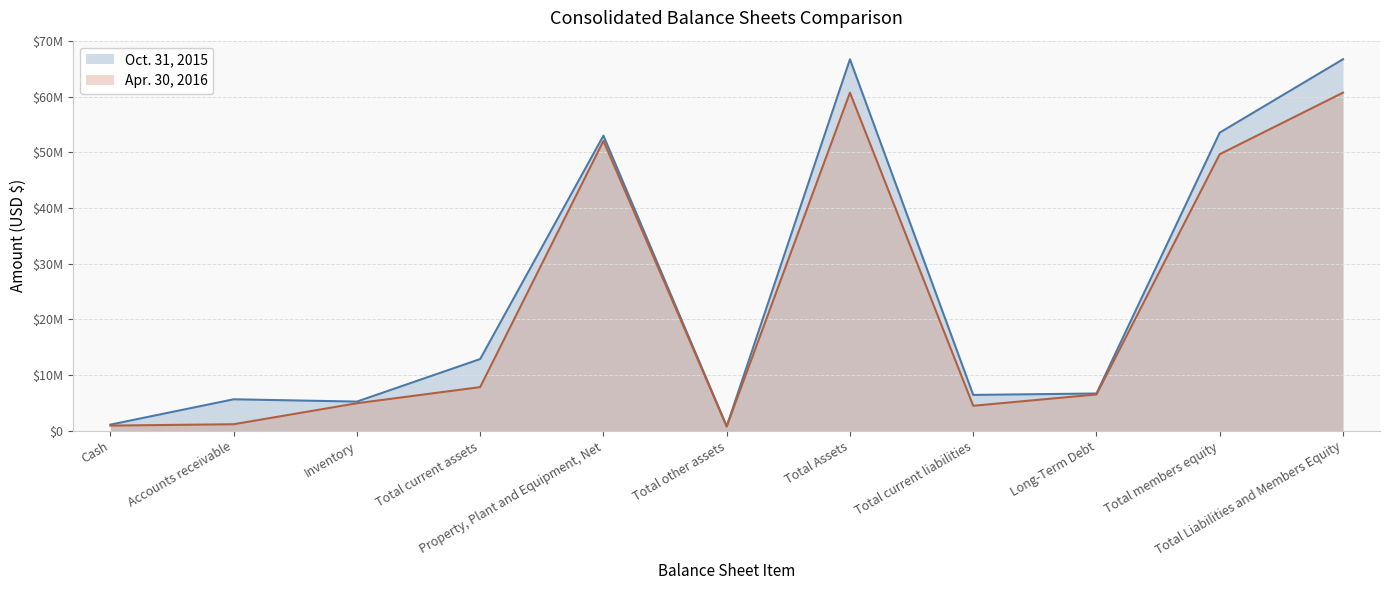

True or false: Apr. 30, 2016 has a value of 6535140 at Long-Term Debt.

True